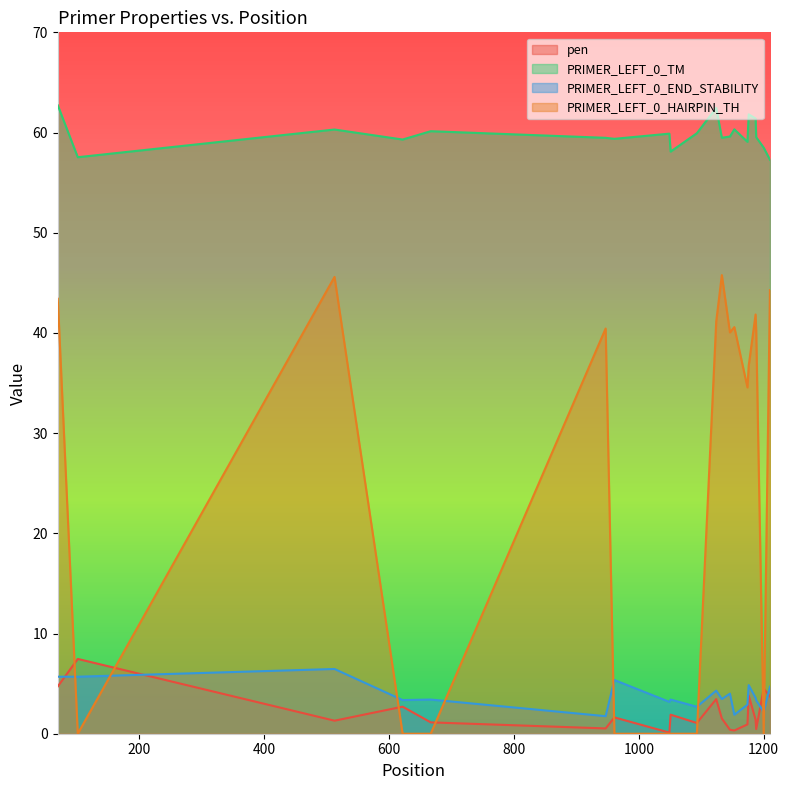

Where is pen nearest to the value 3?

622